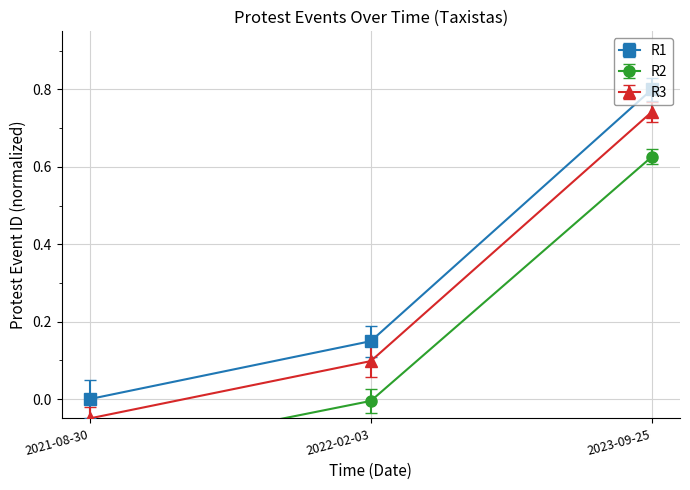

Is the value of R3 at 2021-08-30 greater than the value of R1 at 2021-08-30?

No